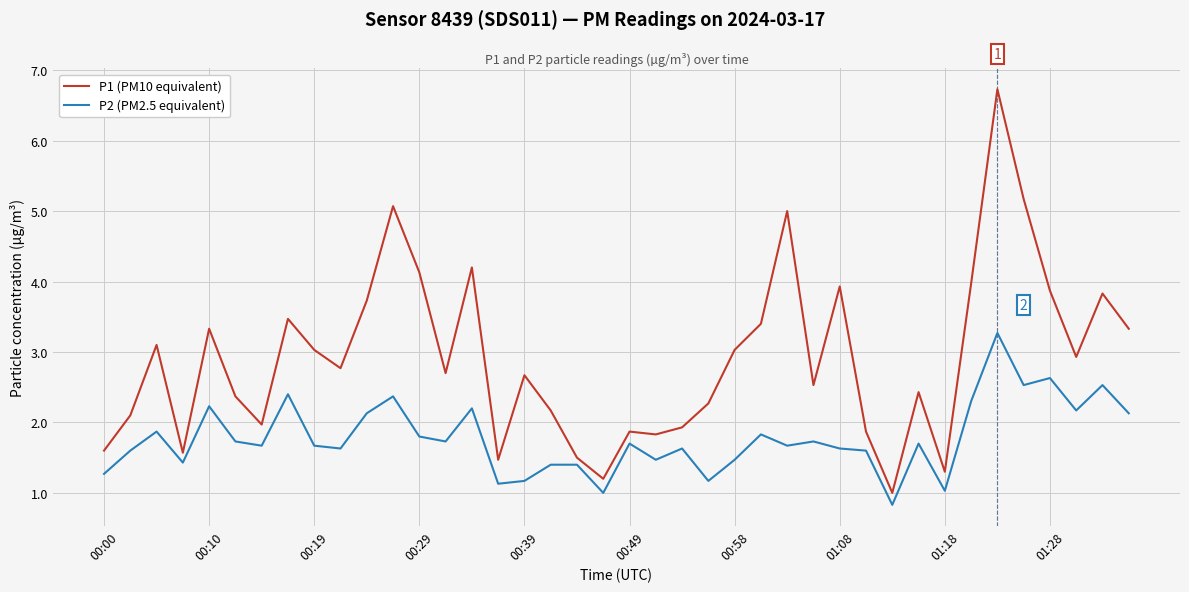

How many values in the P1 (PM10 equivalent) series are below 2?

12